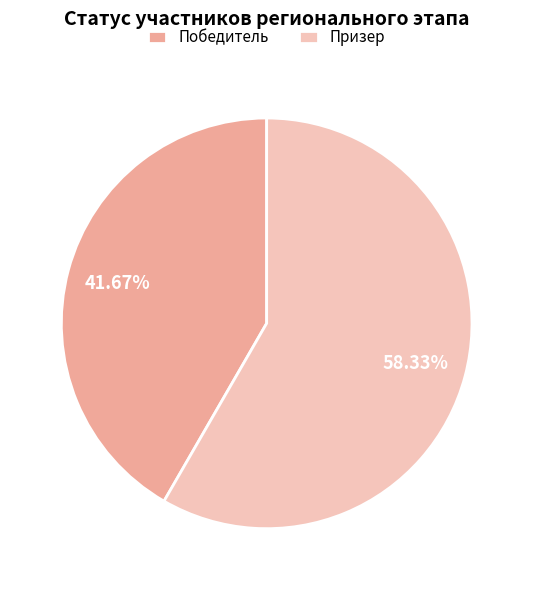

Does Победитель represent more than half of the total?

No